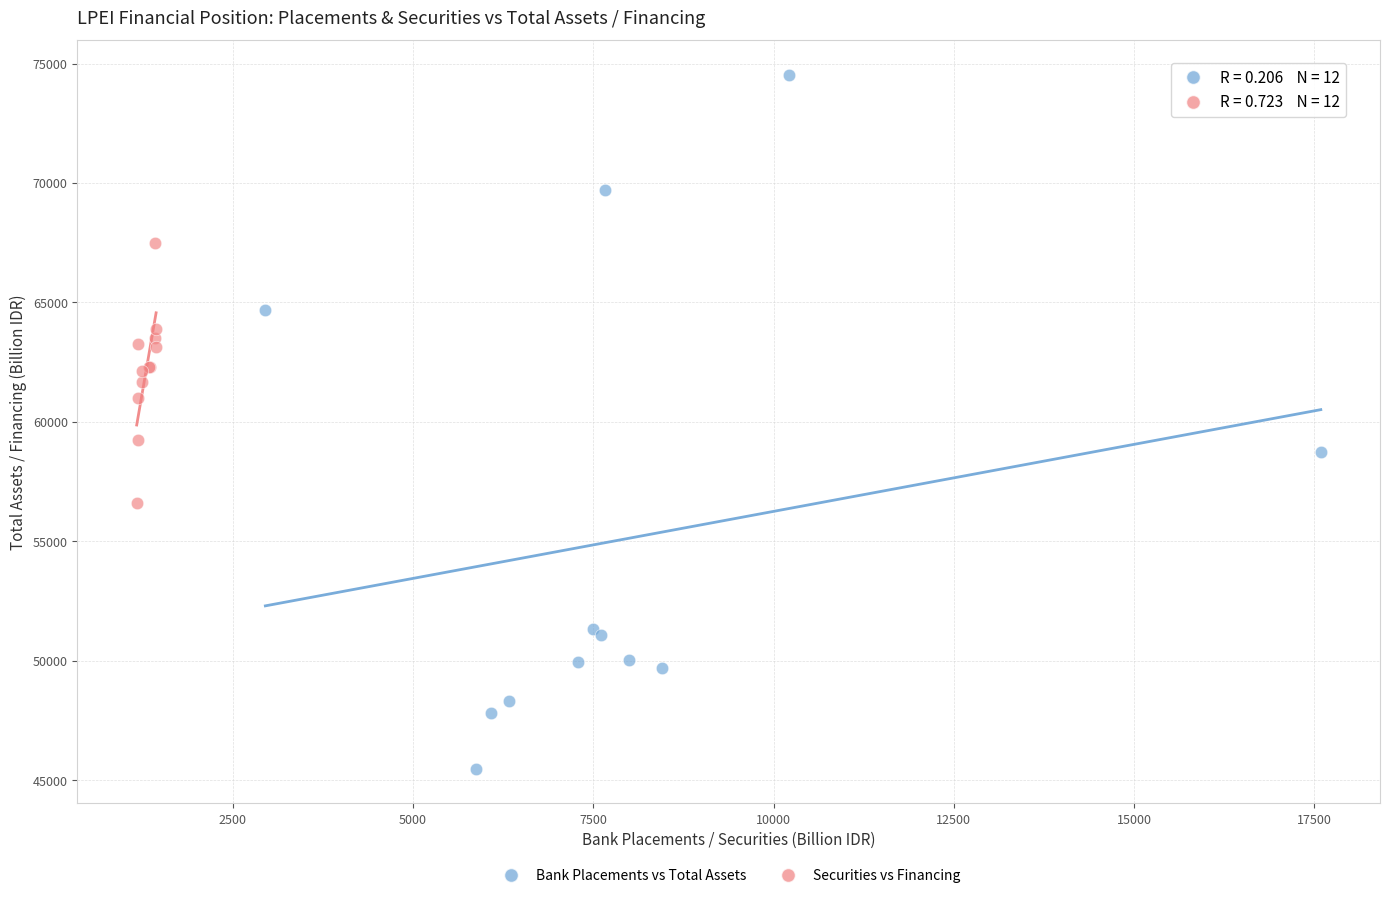

Which series has the largest Y range (max minus min)?

Bank Placements vs Total Assets